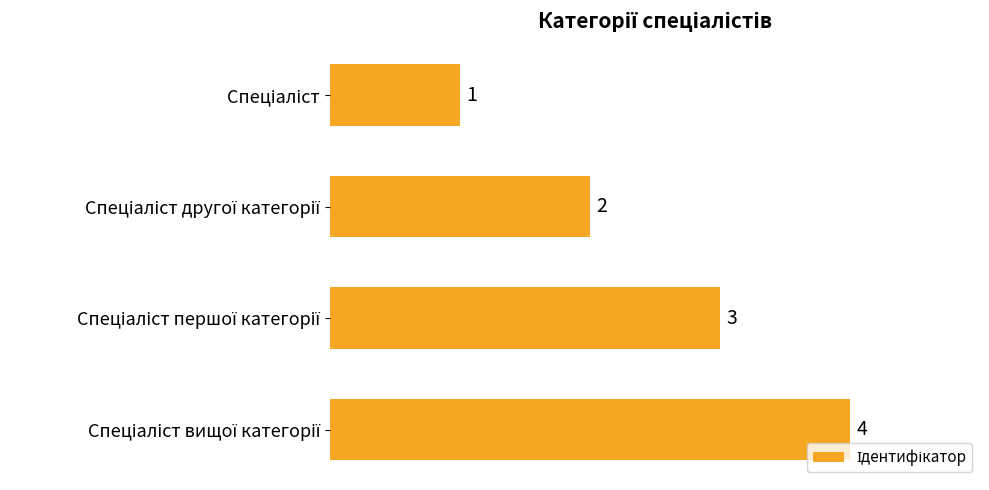

Are the bars grouped side by side (vs. stacked)?

No